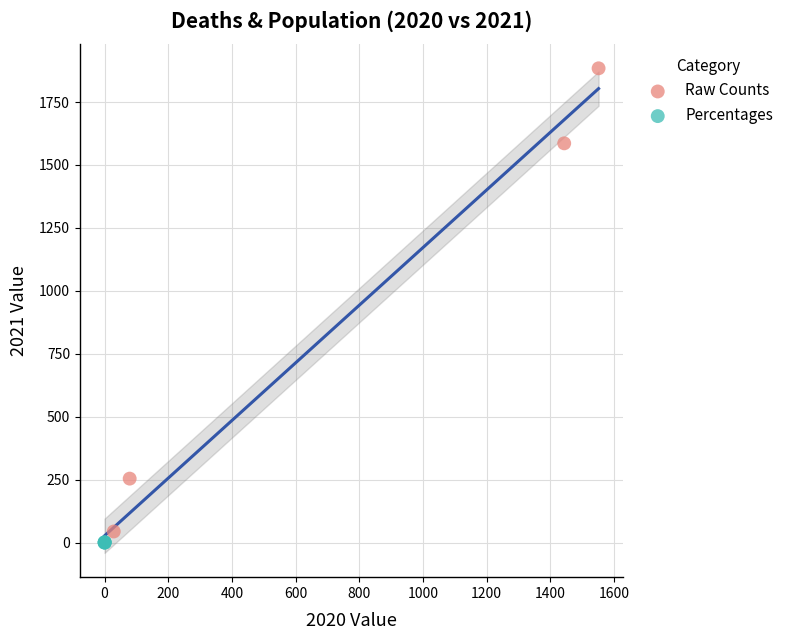

Which series reaches the maximum Y coordinate?

Raw Counts